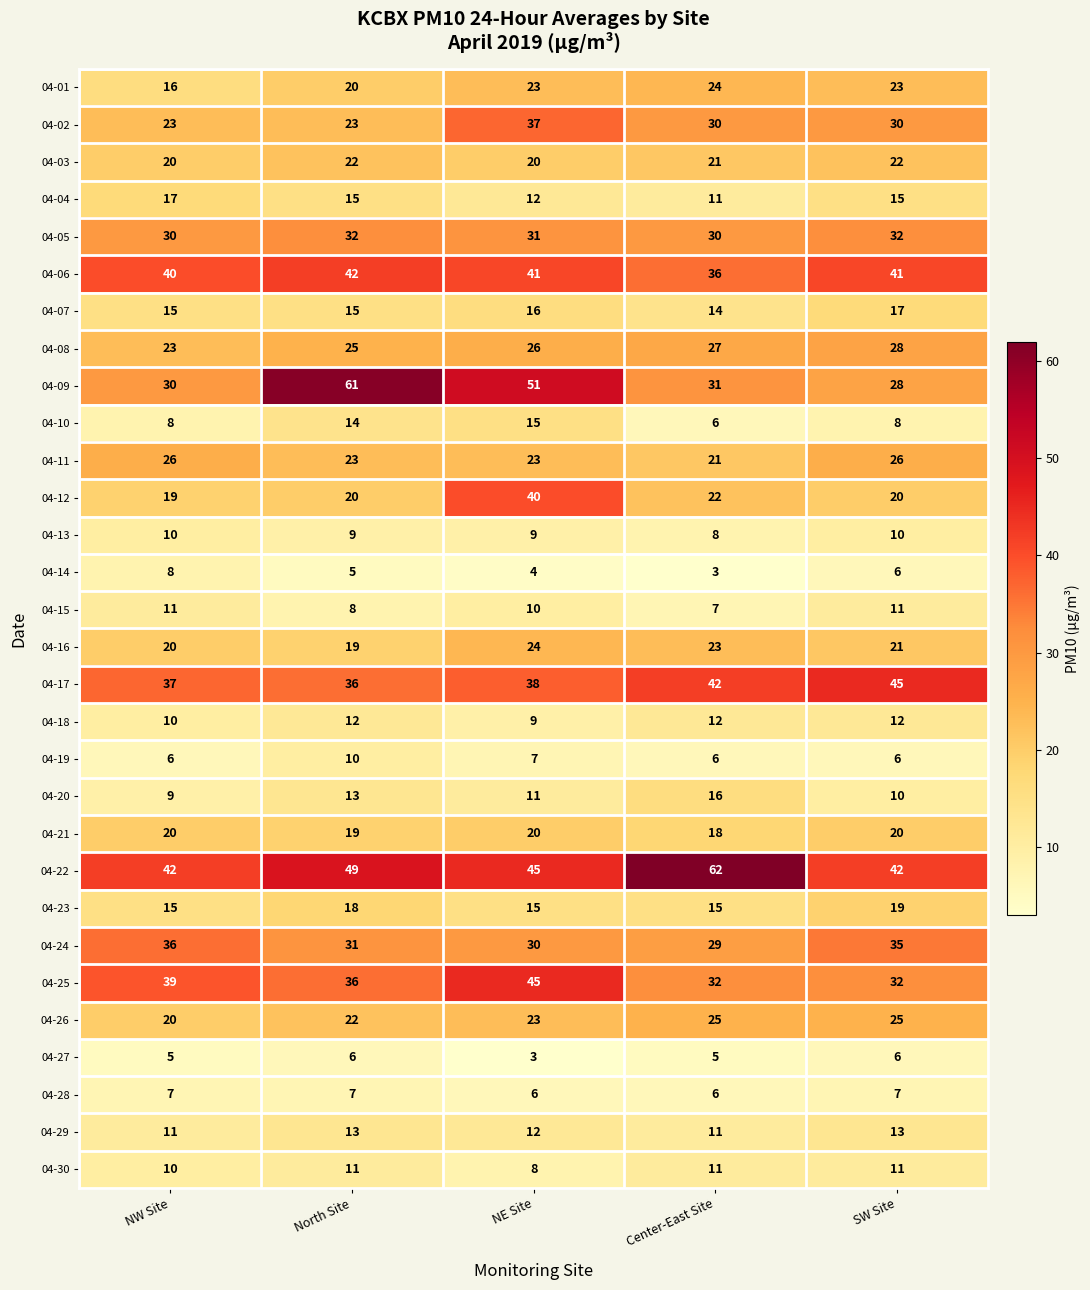

At which category is the sum across all series the highest?

NE Site